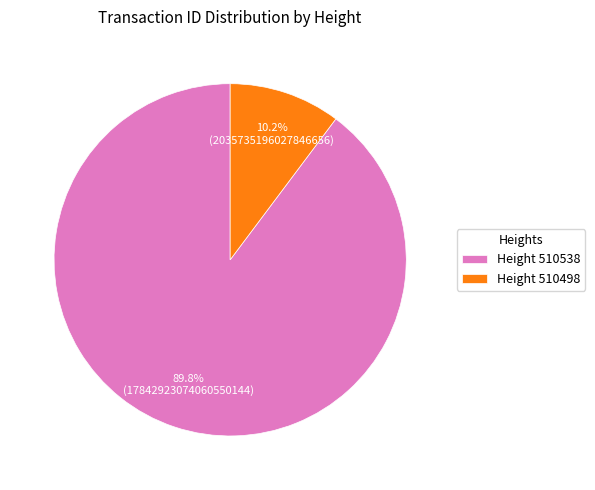

Which slice is the smallest?

Height 510498